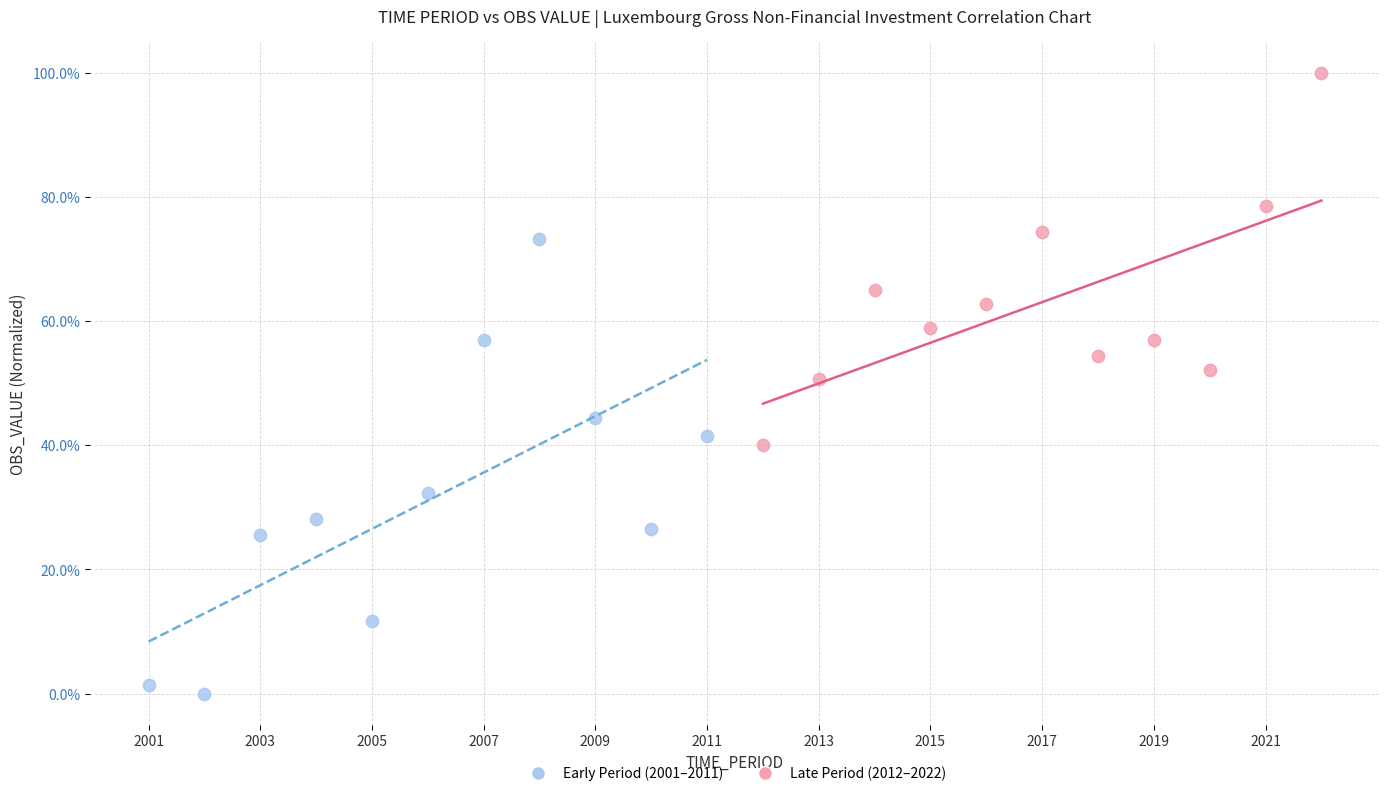

What are all the series names shown in the legend?

Early Period (2001–2011), Late Period (2012–2022)